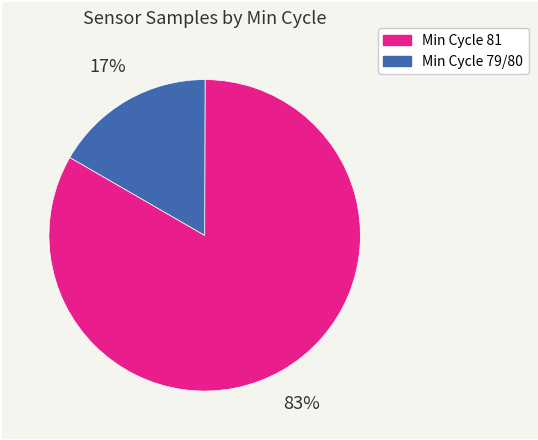

Does any single category account for the majority?

Yes